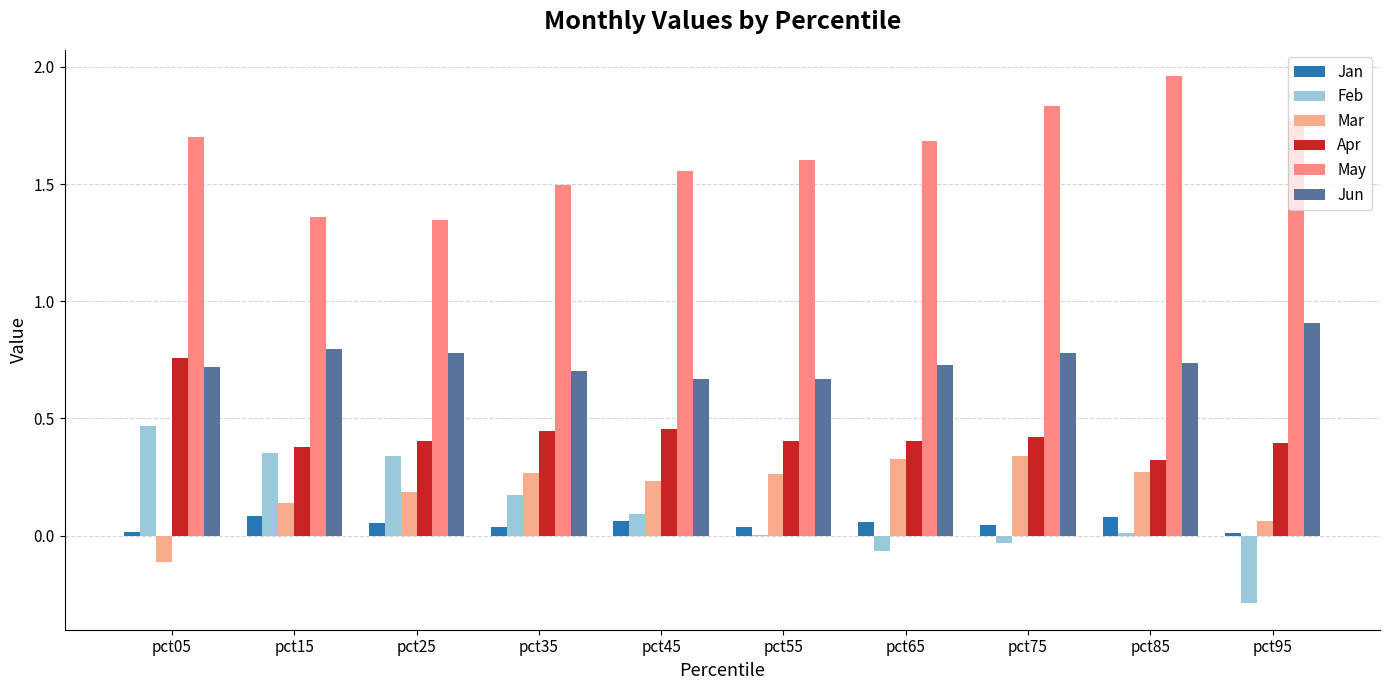

What are all the series names shown in the legend?

Jan, Feb, Mar, Apr, May, Jun